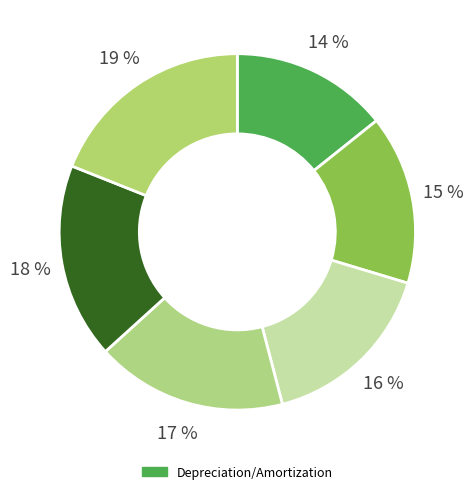

How many segments does this pie chart have?

6